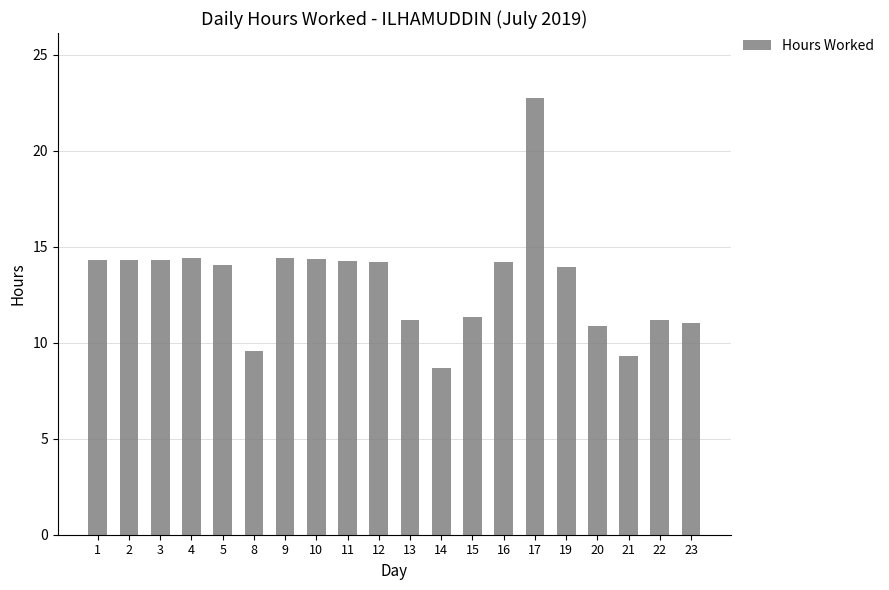

At which category does the chart reach its minimum across all series?

14